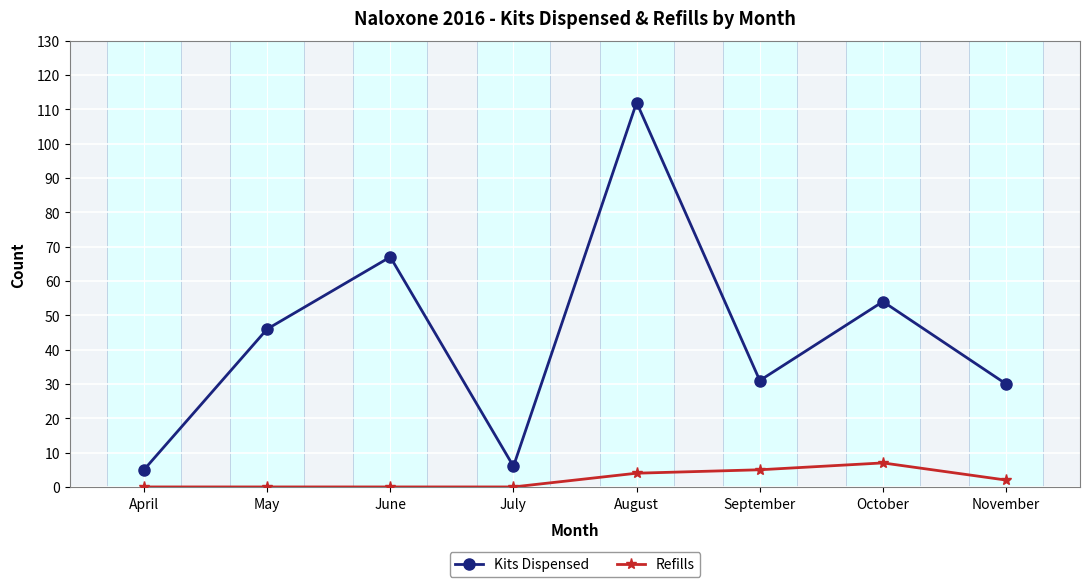

Where is Refills nearest to the value 3?

August